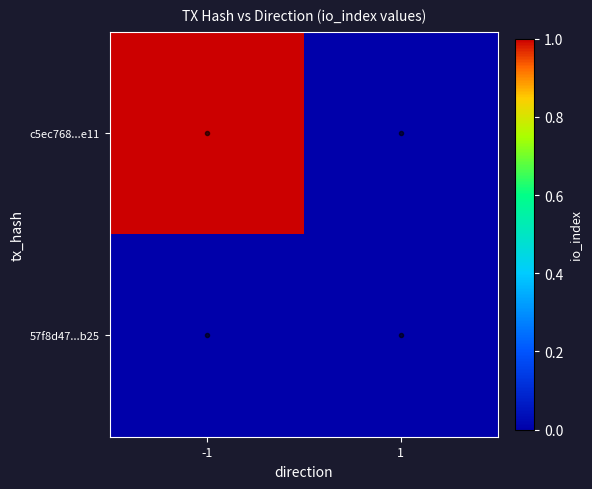

At how many categories does at least one series exceed 0?

1